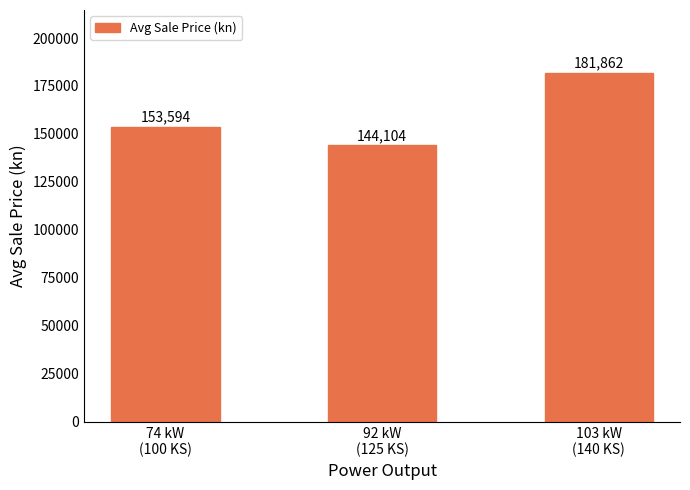

The value at 103 kW
(140 KS) is 300607.8. True or false?

False